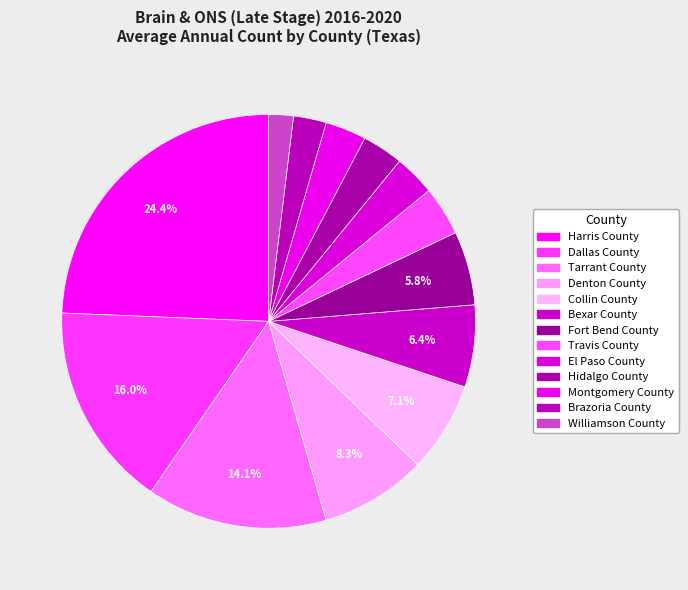

Is it true that Tarrant County is 20% of the pie?

False